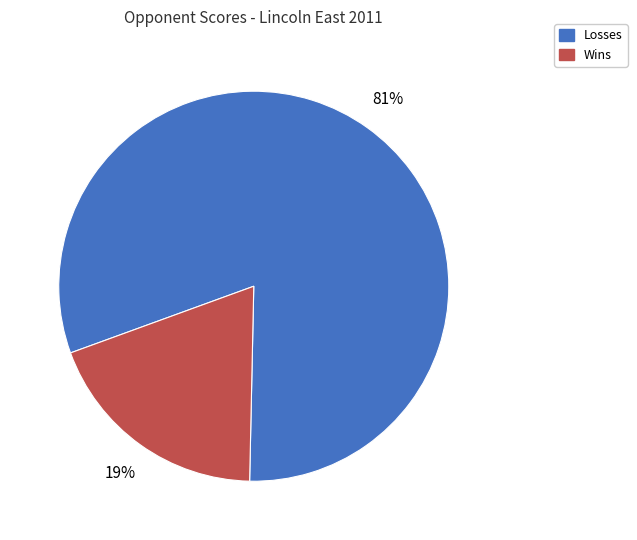

Do Wins and Losses together represent more than half of the pie?

Yes